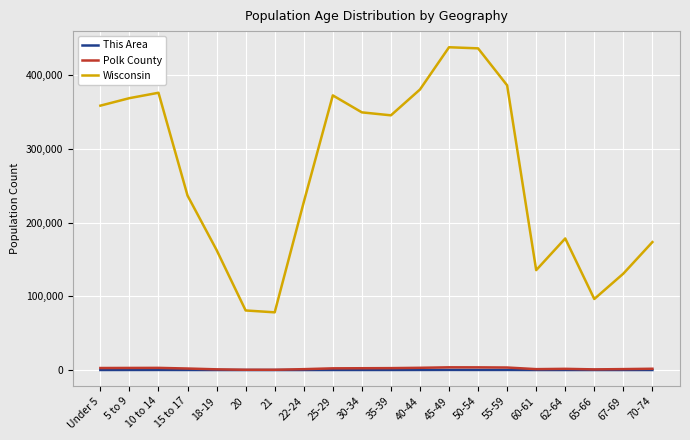

Which series has the widest spread of values?

Wisconsin